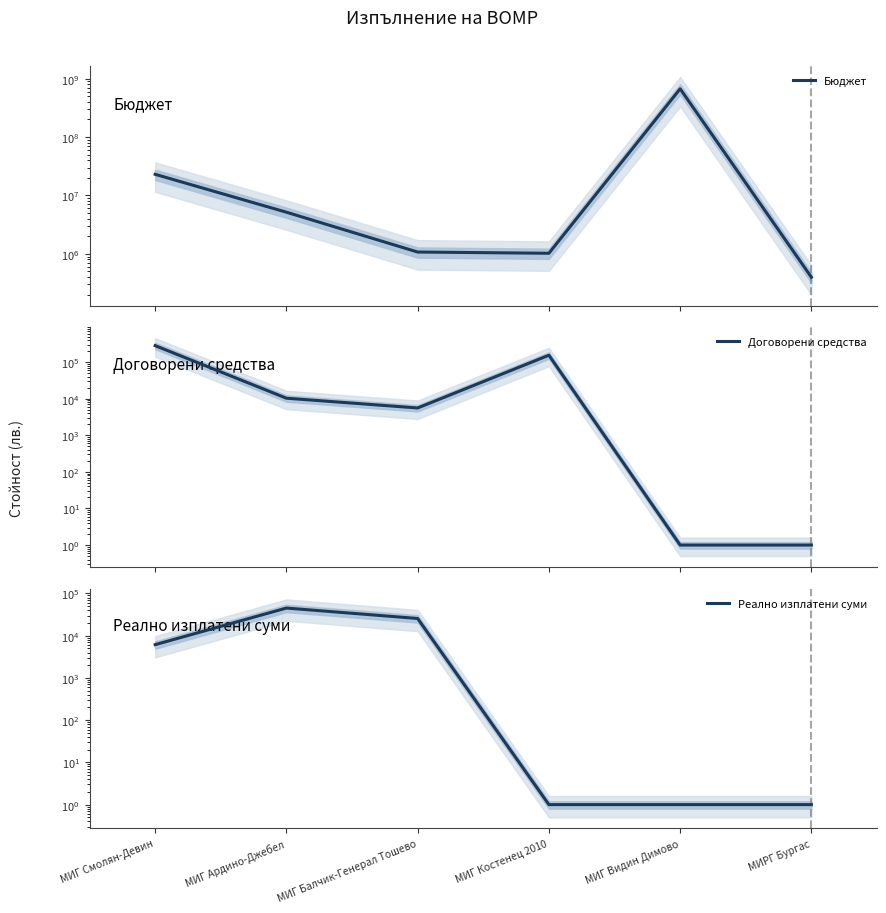

At how many categories does at least one series exceed 182702313?

1